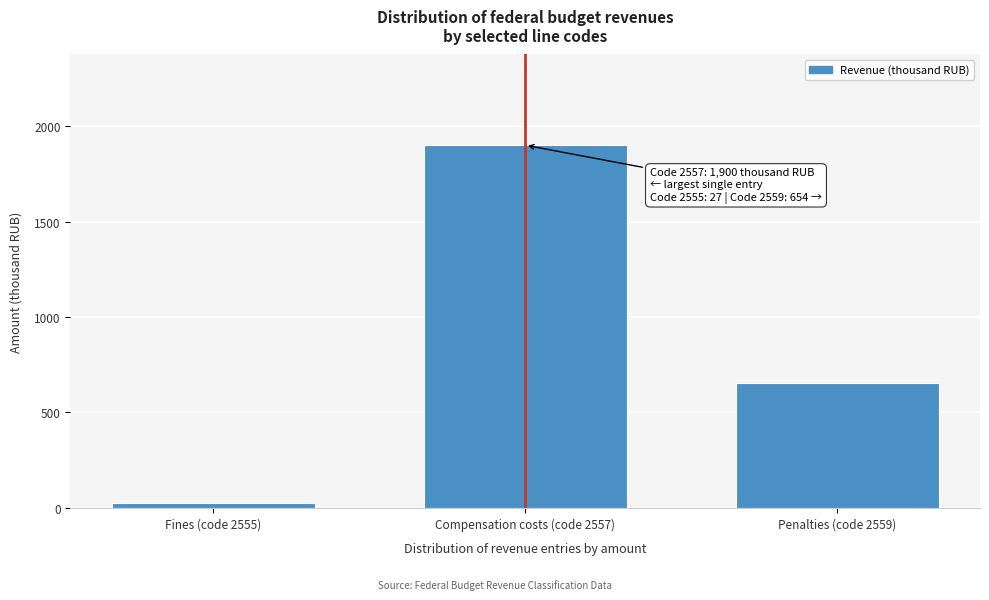

Reading left to right, what are all the values shown in this chart?

27	1900	654